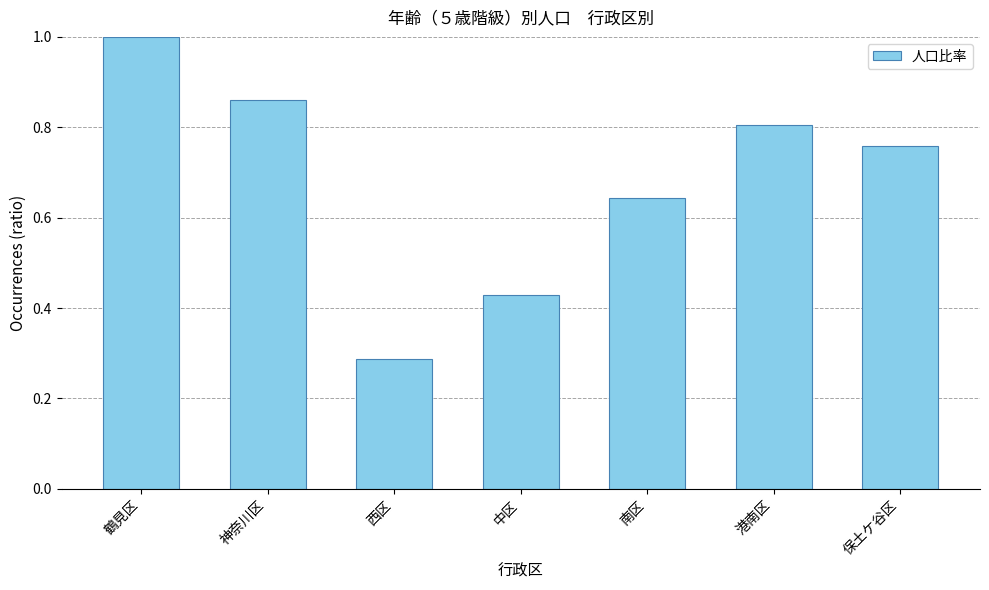

Rank the categories by value from highest to lowest.

鶴見区, 神奈川区, 港南区, 保土ケ谷区, 南区, 中区, 西区